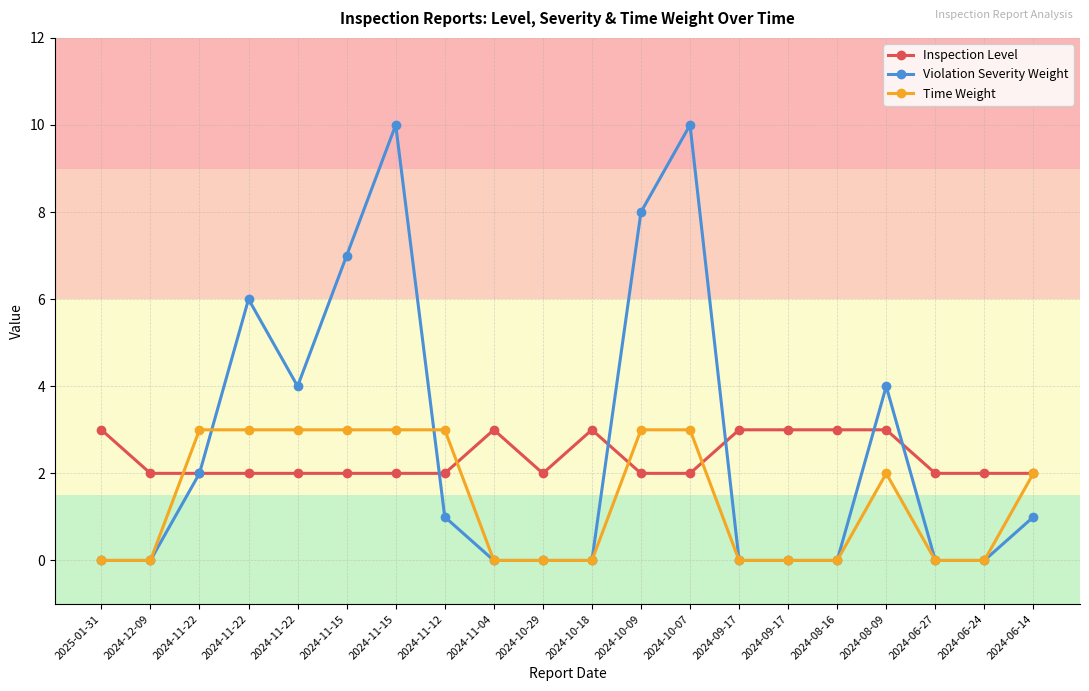

What are all the series names shown in the legend?

Inspection Level, Violation Severity Weight, Time Weight